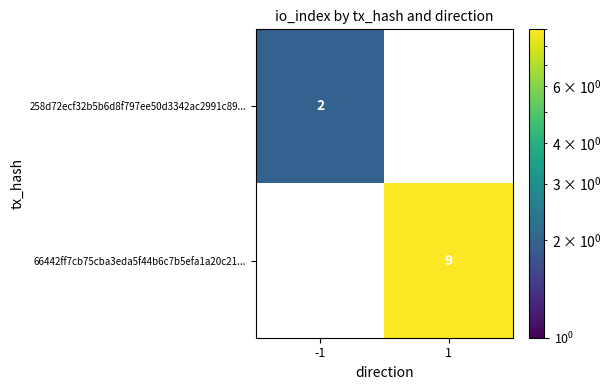

How many categories are shown in the chart?

2